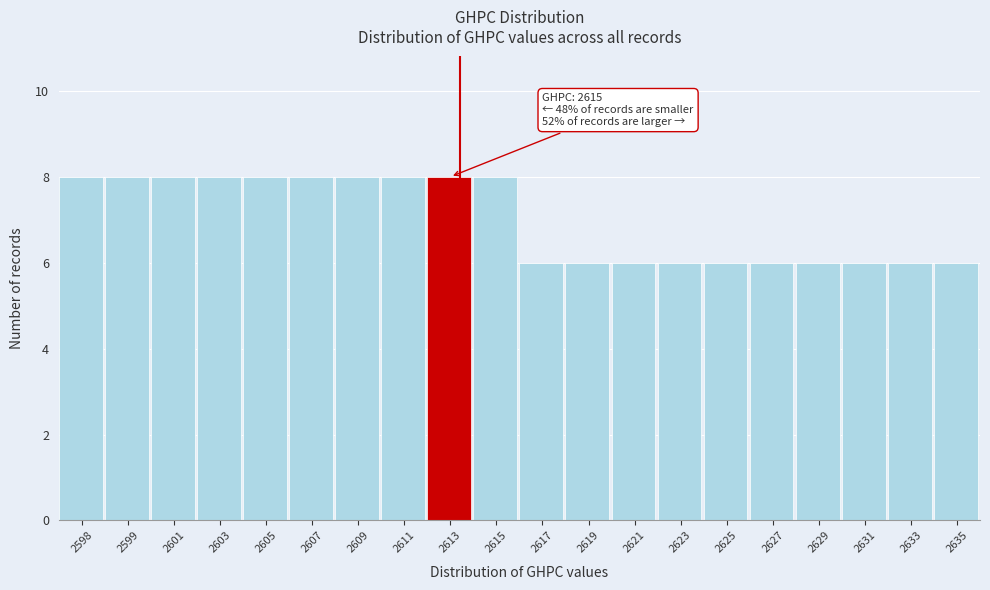

Reading left to right, extract all data points from this chart.

8	8	8	8	8	8	8	8	8	8	6	6	6	6	6	6	6	6	6	6